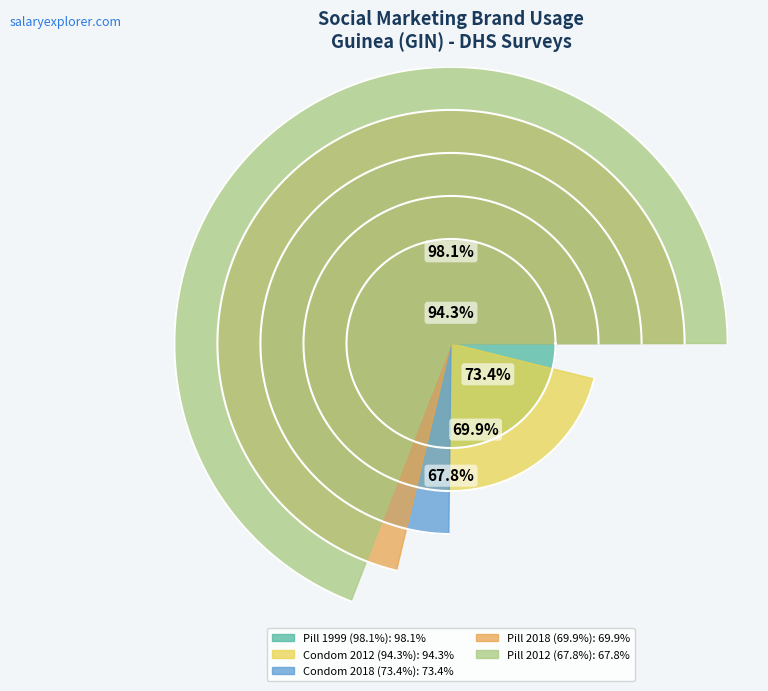

How many slices are in this pie chart?

5